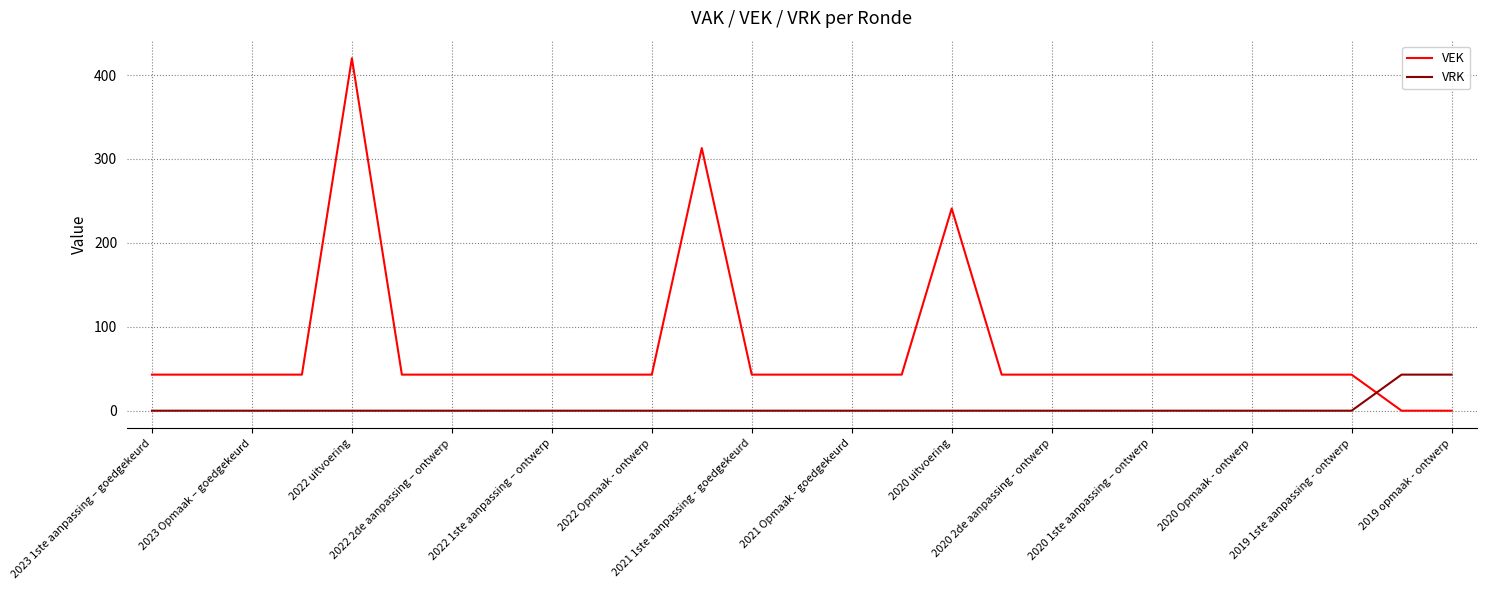

Which series has the largest total across all categories?

VEK